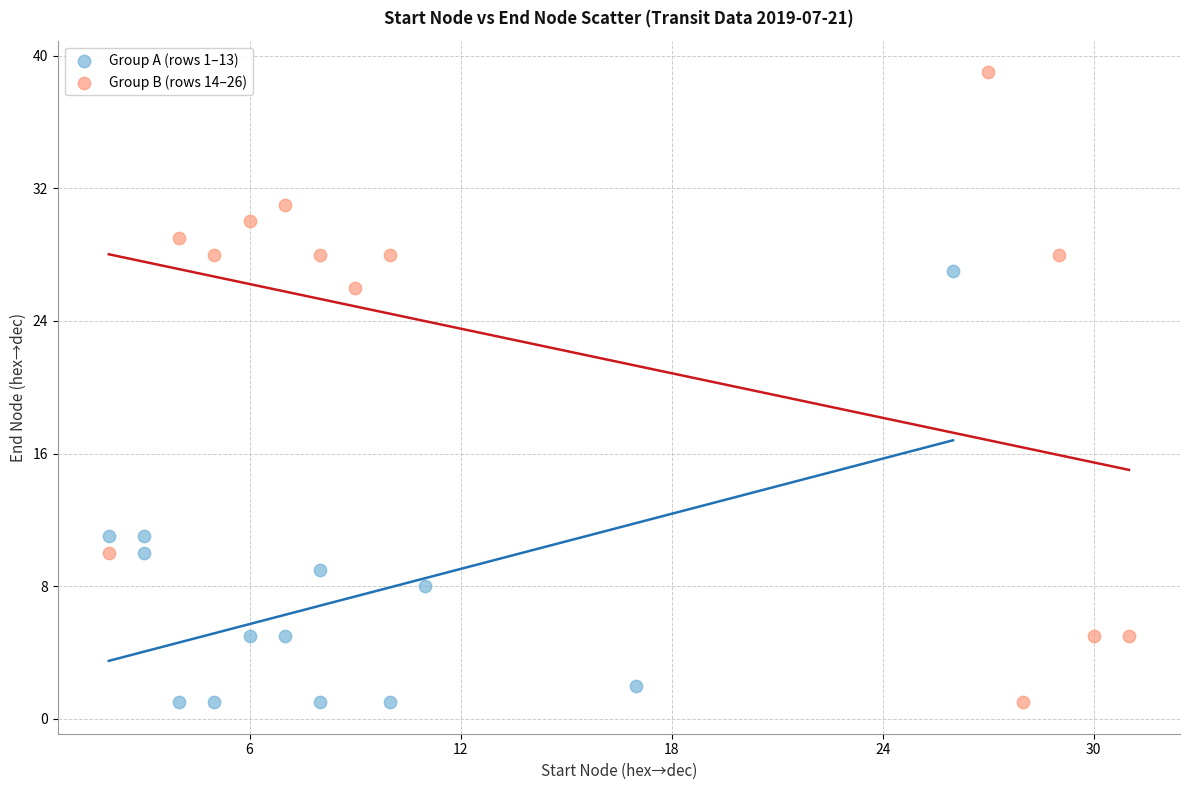

What are all the series names shown in the legend?

Group A (rows 1–13), Group B (rows 14–26)